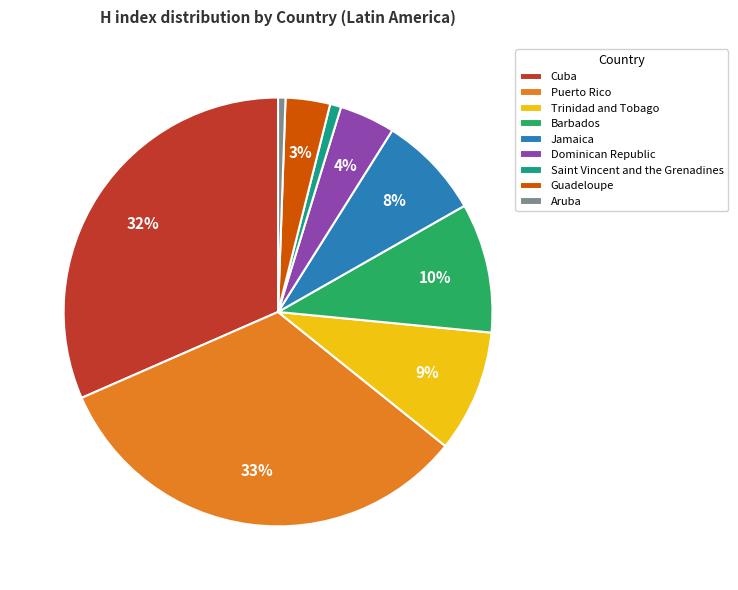

Which slice is the largest?

Puerto Rico